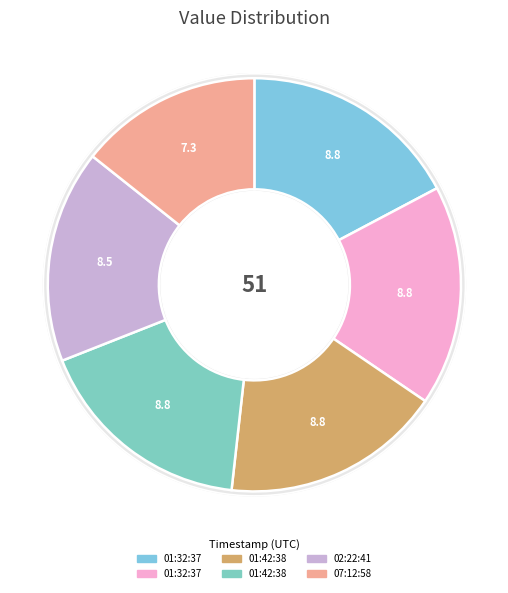

To the nearest percent, what is the average slice percentage?

17%